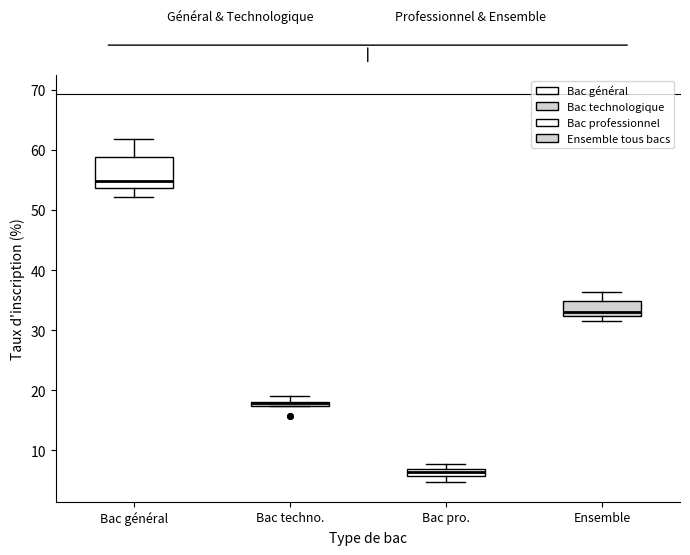

Which box is the tallest, from its lower edge to its upper edge?

Bac général